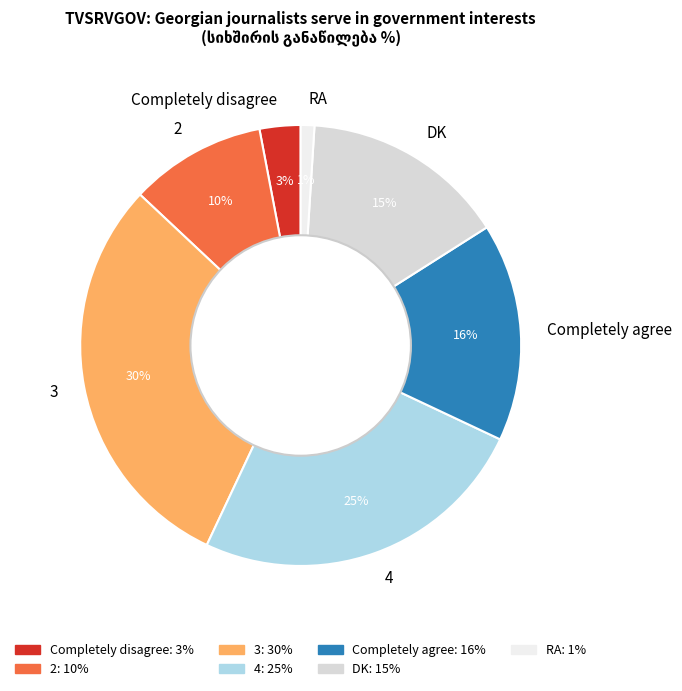

To the nearest percent, what portion does 3 represent?

30%